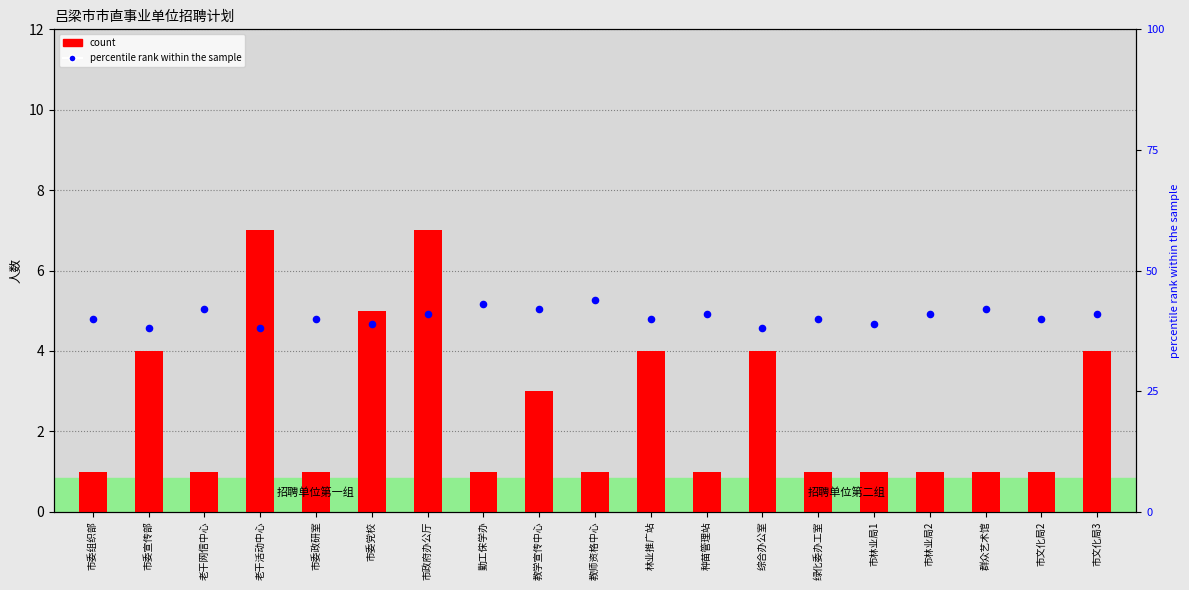

Which series has the largest total across all categories?

percentile rank within the sample